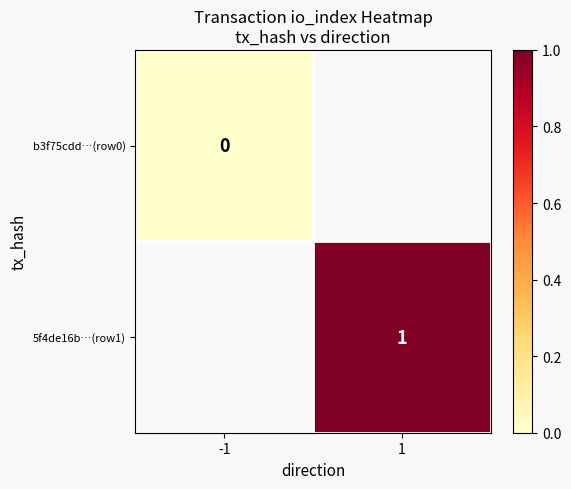

Is the value of 5f4de16b…(row1) at 1 greater than the value of b3f75cdd…(row0) at -1?

Yes